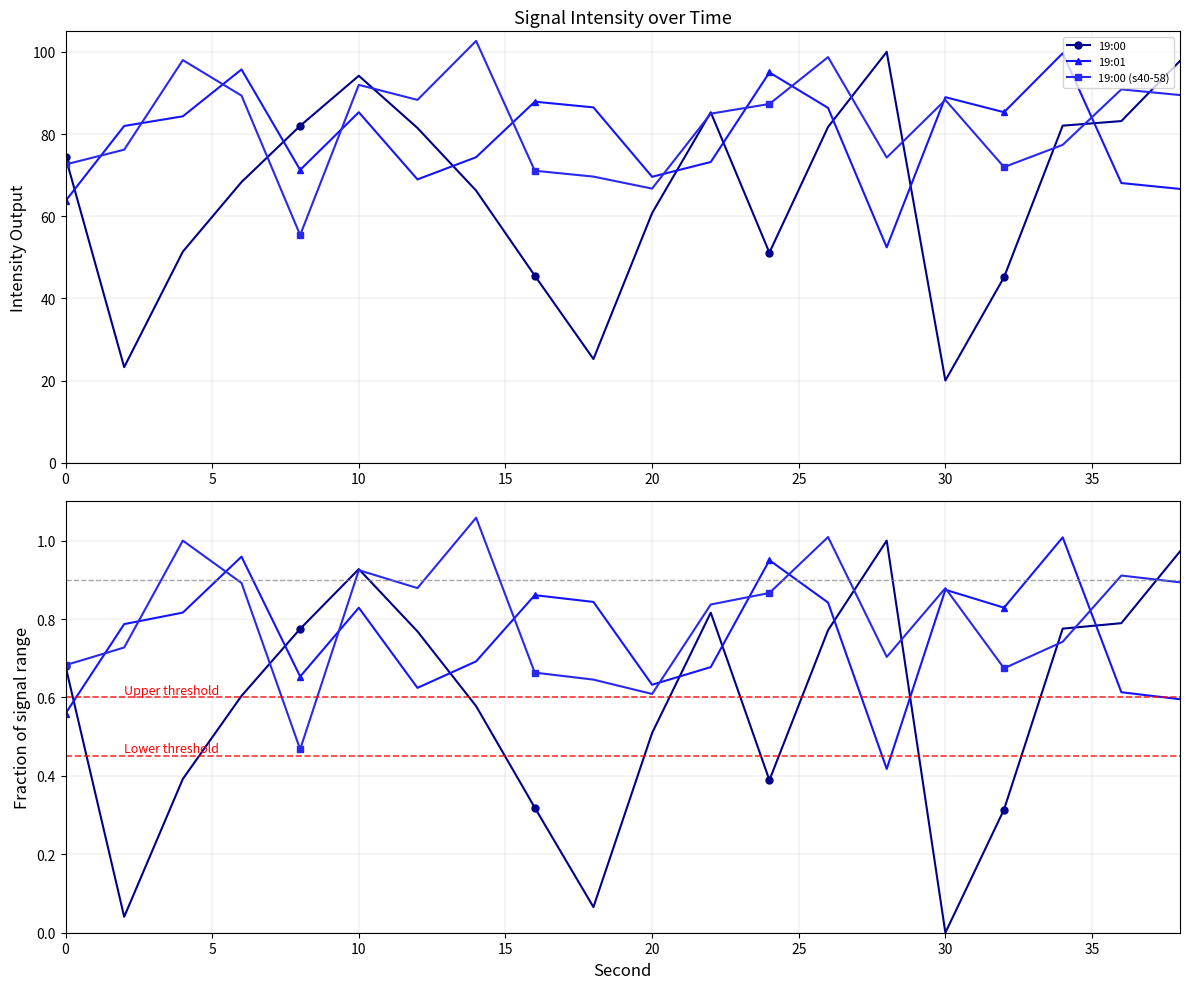

Reading right to left, list all the values displayed in this chart.

19:00: 1.0	0.8	0.8	0.3	0.0	1.0	0.8	0.4	0.8	0.5	0.1	0.3	0.6	0.8	0.9	0.8	0.6	0.4	0.0	0.7
19:01: 0.6	0.6	1.0	0.8	0.9	0.4	0.8	0.9	0.7	0.6	0.8	0.9	0.7	0.6	0.8	0.7	1.0	0.8	0.8	0.6
19:00 (s40-58): 0.9	0.9	0.7	0.7	0.9	0.7	1.0	0.9	0.8	0.6	0.6	0.7	1.1	0.9	0.9	0.5	0.9	1.0	0.7	0.7